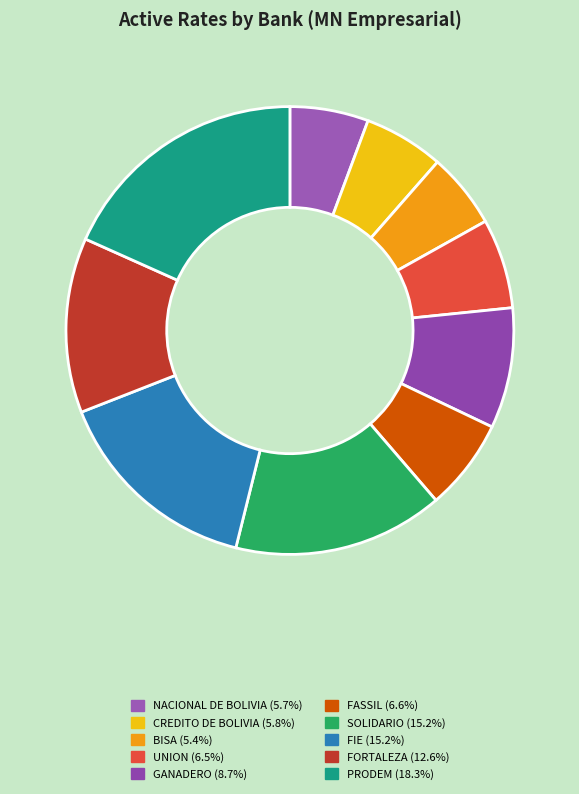

Count the number of slices in the pie.

10